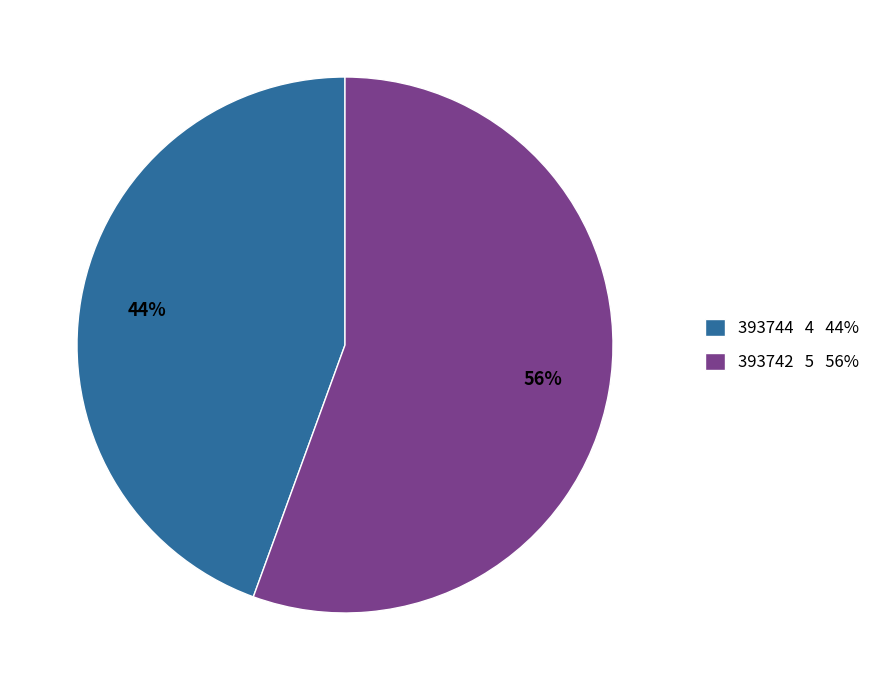

To the nearest percent, what is the combined percentage of 393742 and 393744?

100%